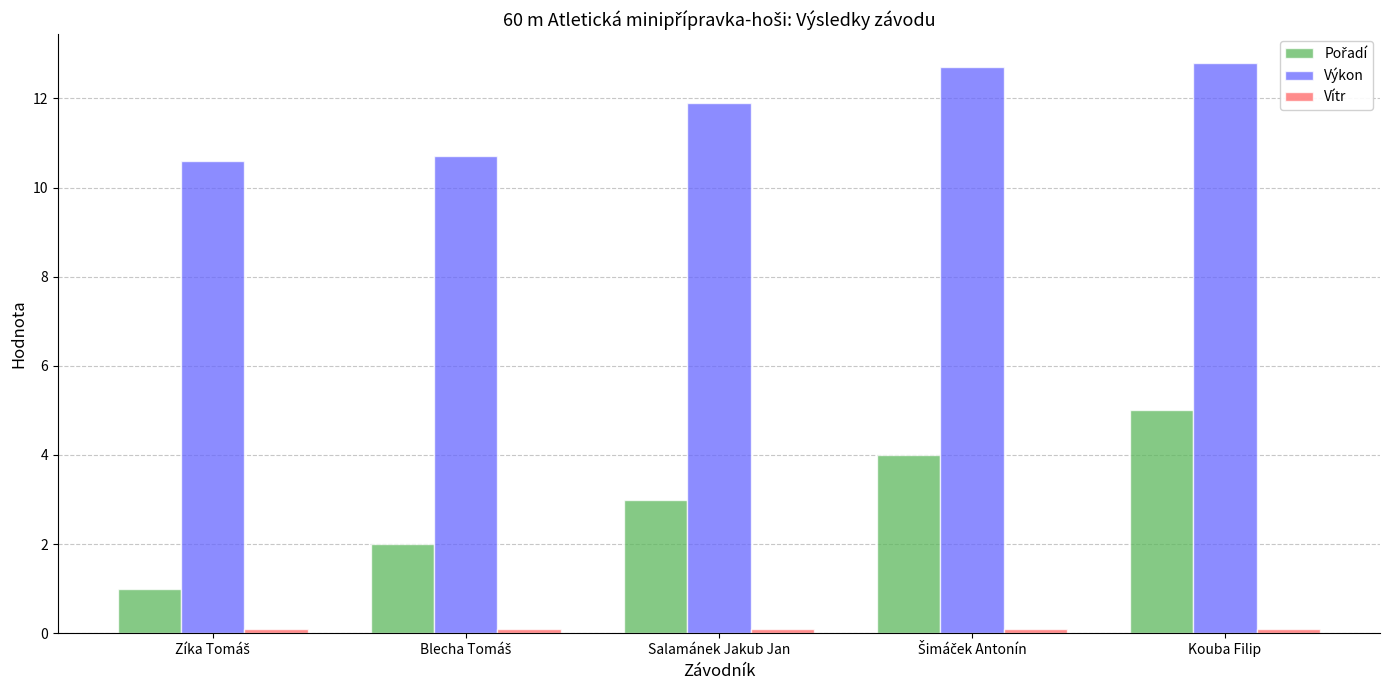

What is the sum of all Výkon values?

58.7